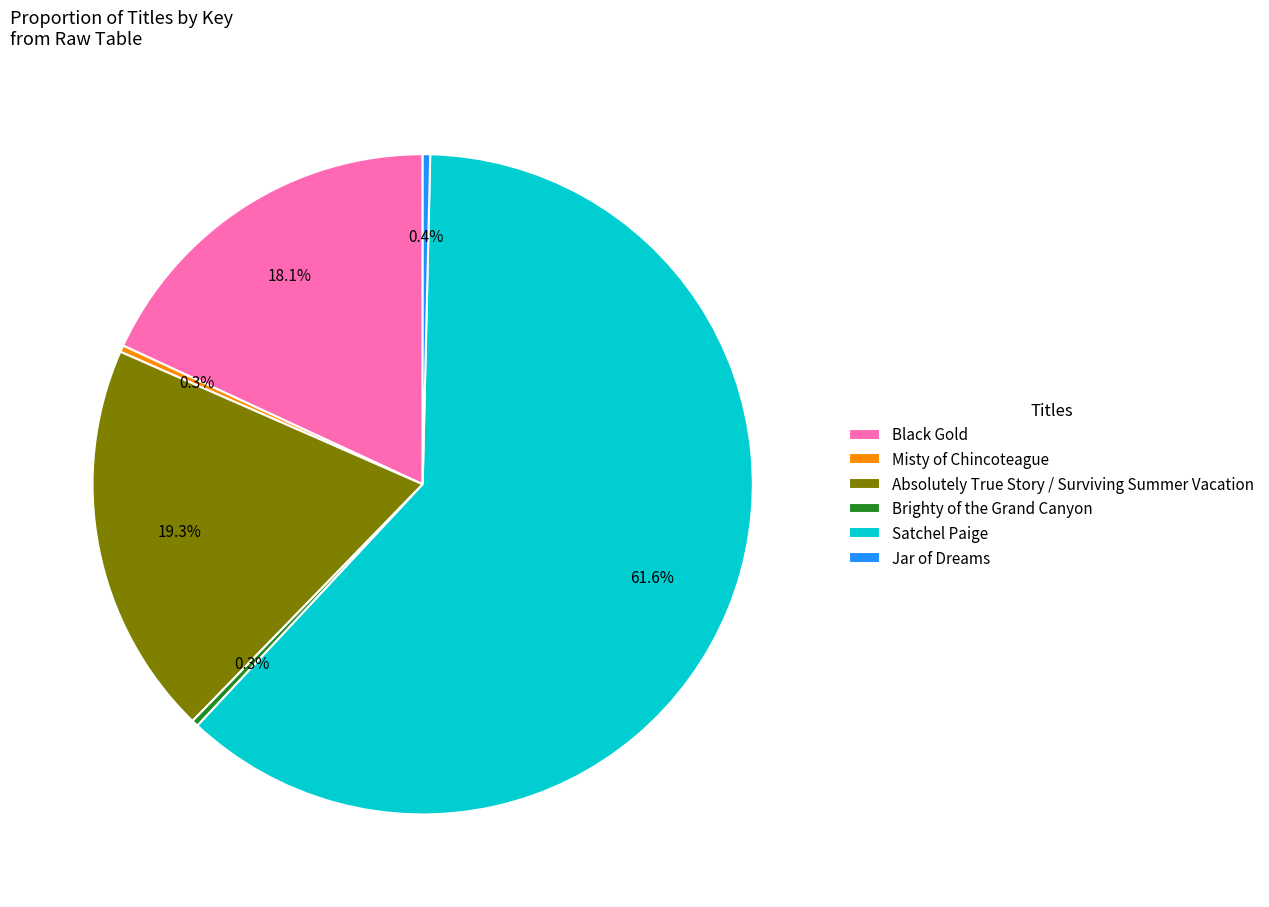

Between Satchel Paige and Jar of Dreams, which is larger?

Satchel Paige